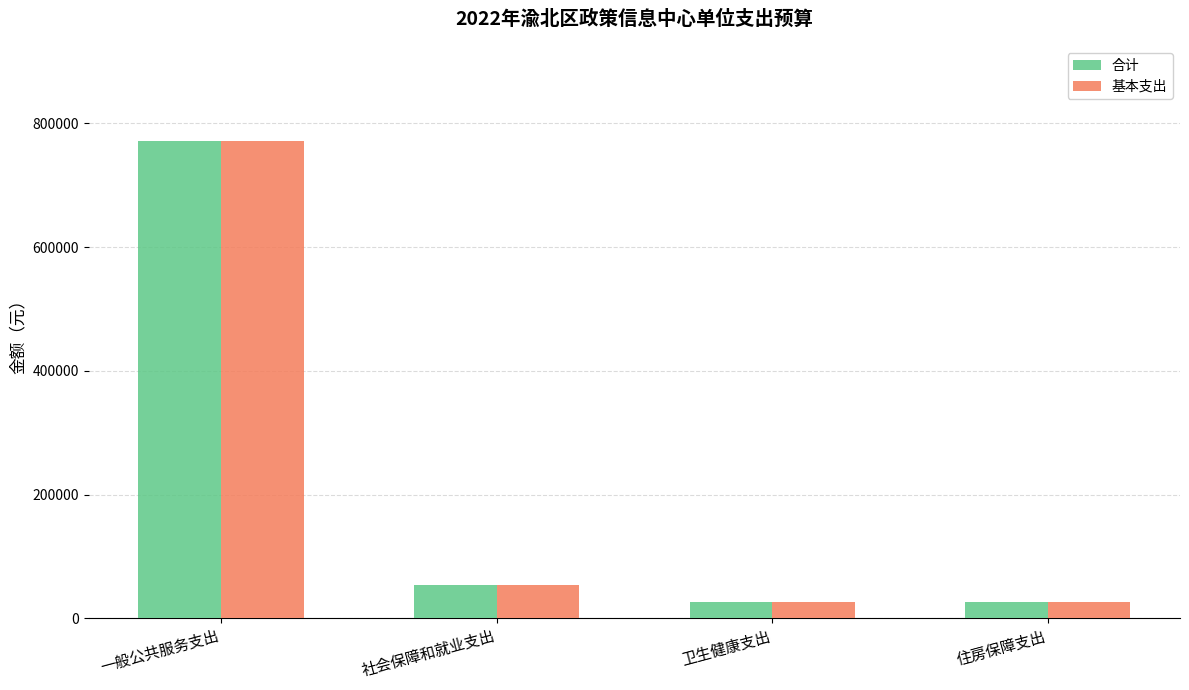

What is the difference between the maximum and minimum values in the 基本支出 series?

743707.7